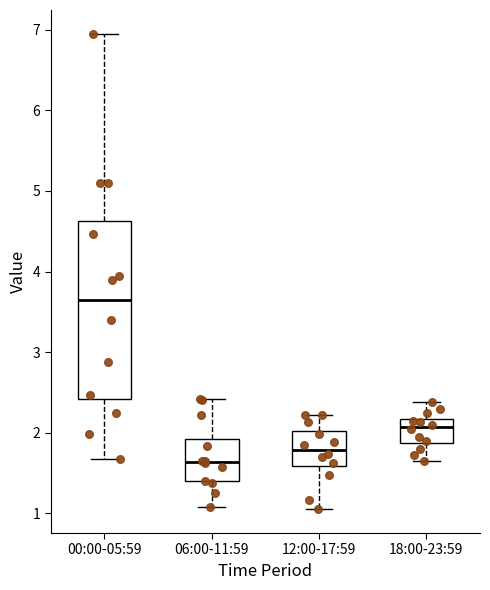

Comparing the boxes themselves (not the whiskers), which one is the tallest?

00:00-05:59